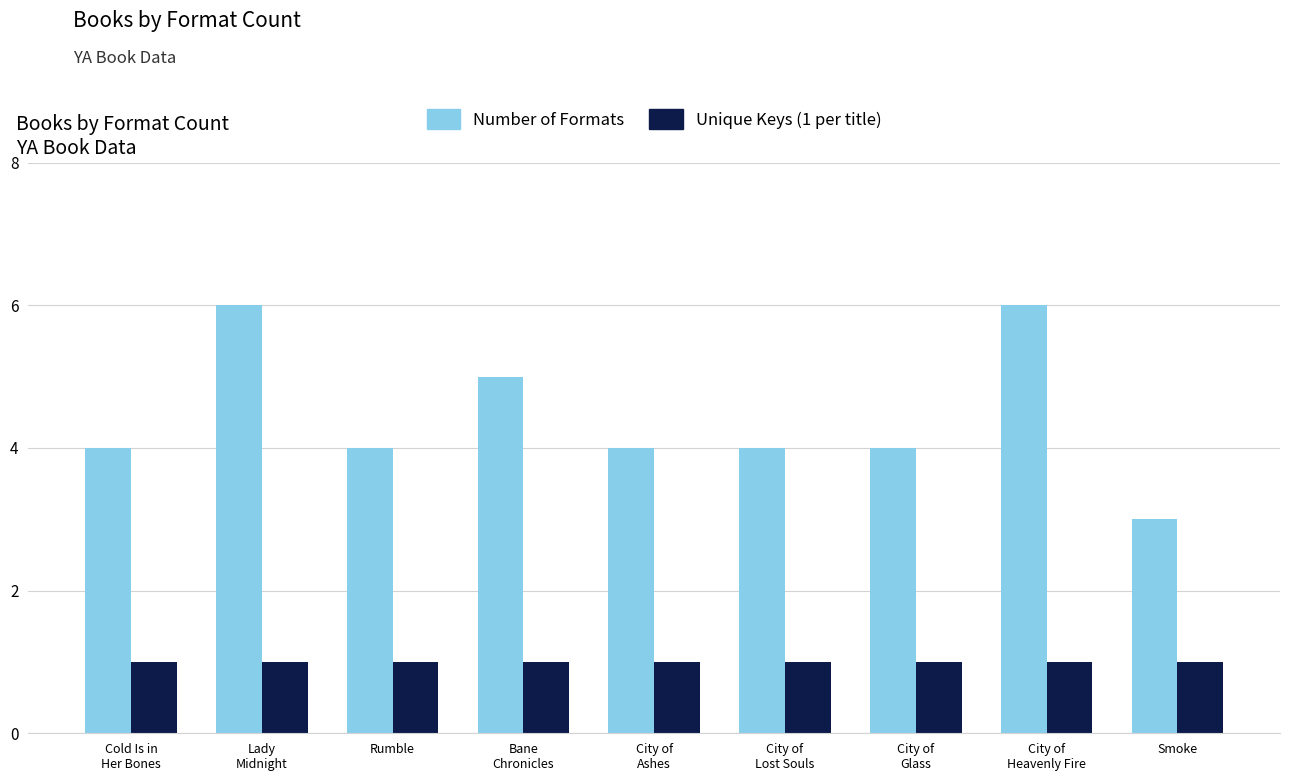

How many bars are there in total?

18